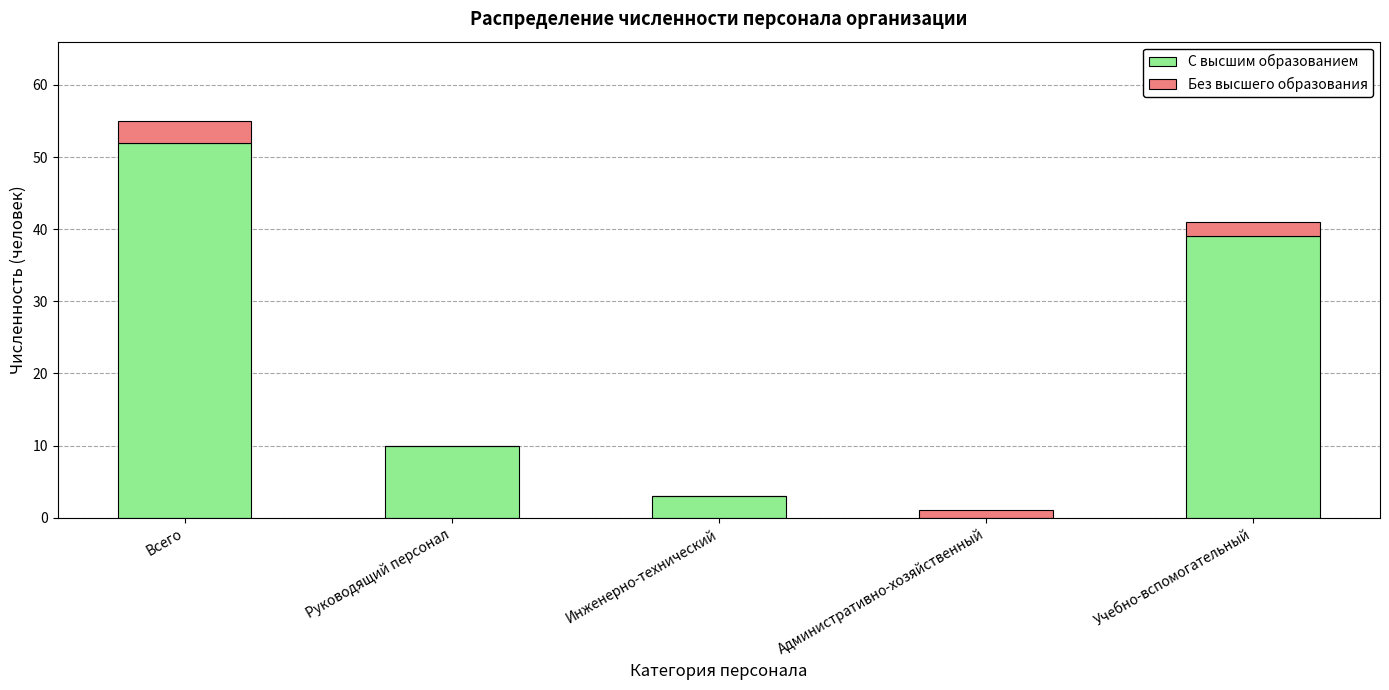

At which category is the sum across all series the highest?

Всего